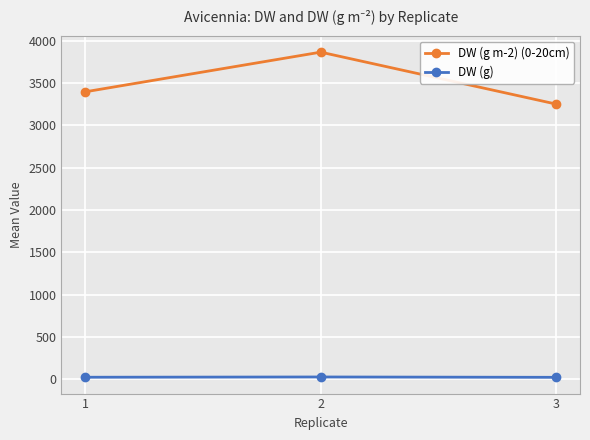

Is the value of DW (g) at 3 greater than the value of DW (g m-2) (0-20cm) at 3?

No